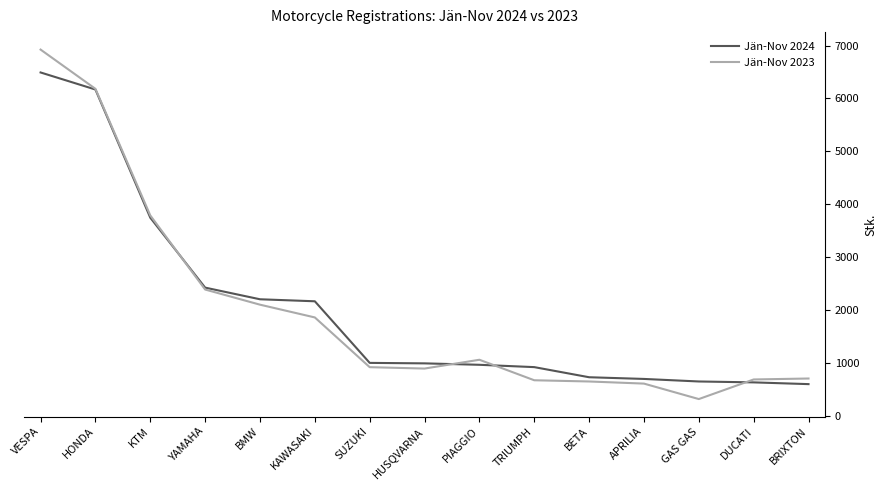

Is the value of Jän-Nov 2023 at PIAGGIO greater than the value of Jän-Nov 2024 at KTM?

No